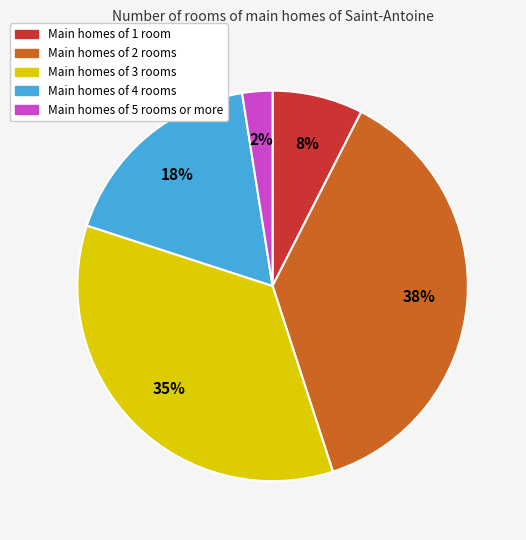

Is there any slice that represents more than half of the pie?

No